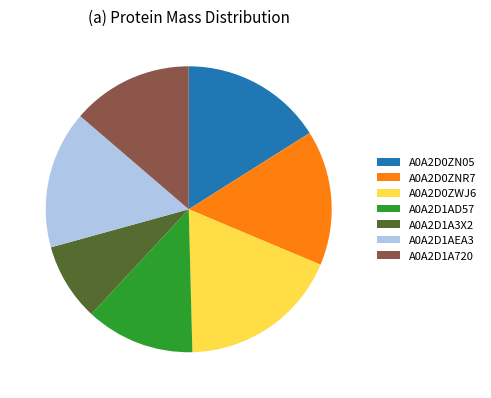

What is the ratio of the value at A0A2D0ZNR7 to the value at A0A2D1A3X2?

1.7